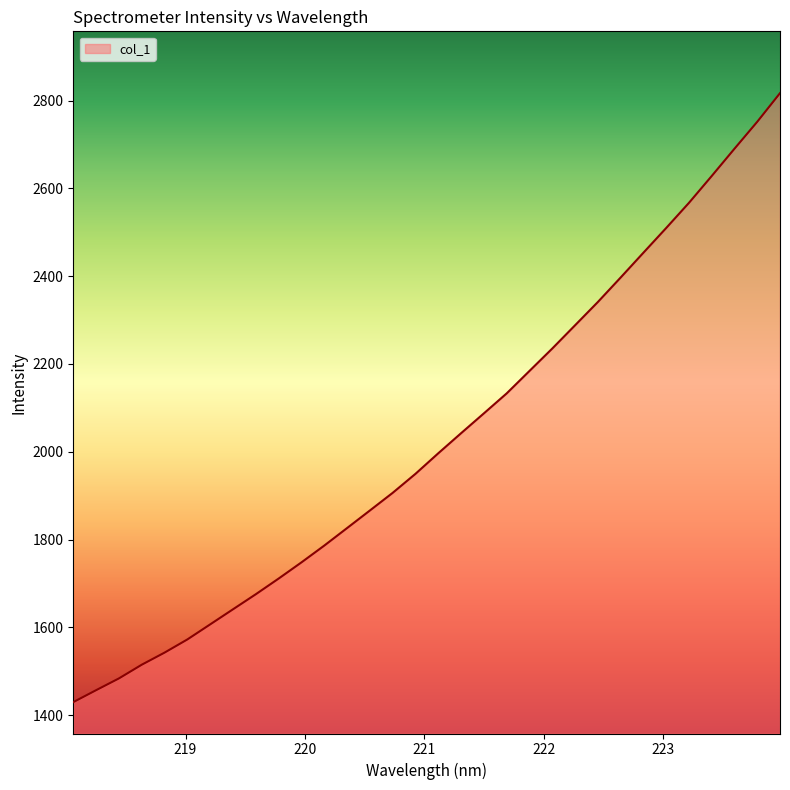

What is the minimum value shown in the chart?

1429.5